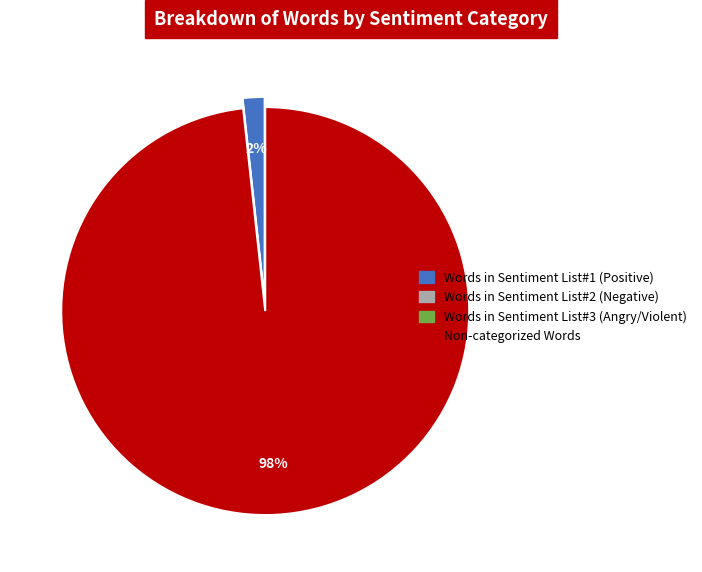

The Non-categorized Words slice represents 90% of the pie. True or false?

False